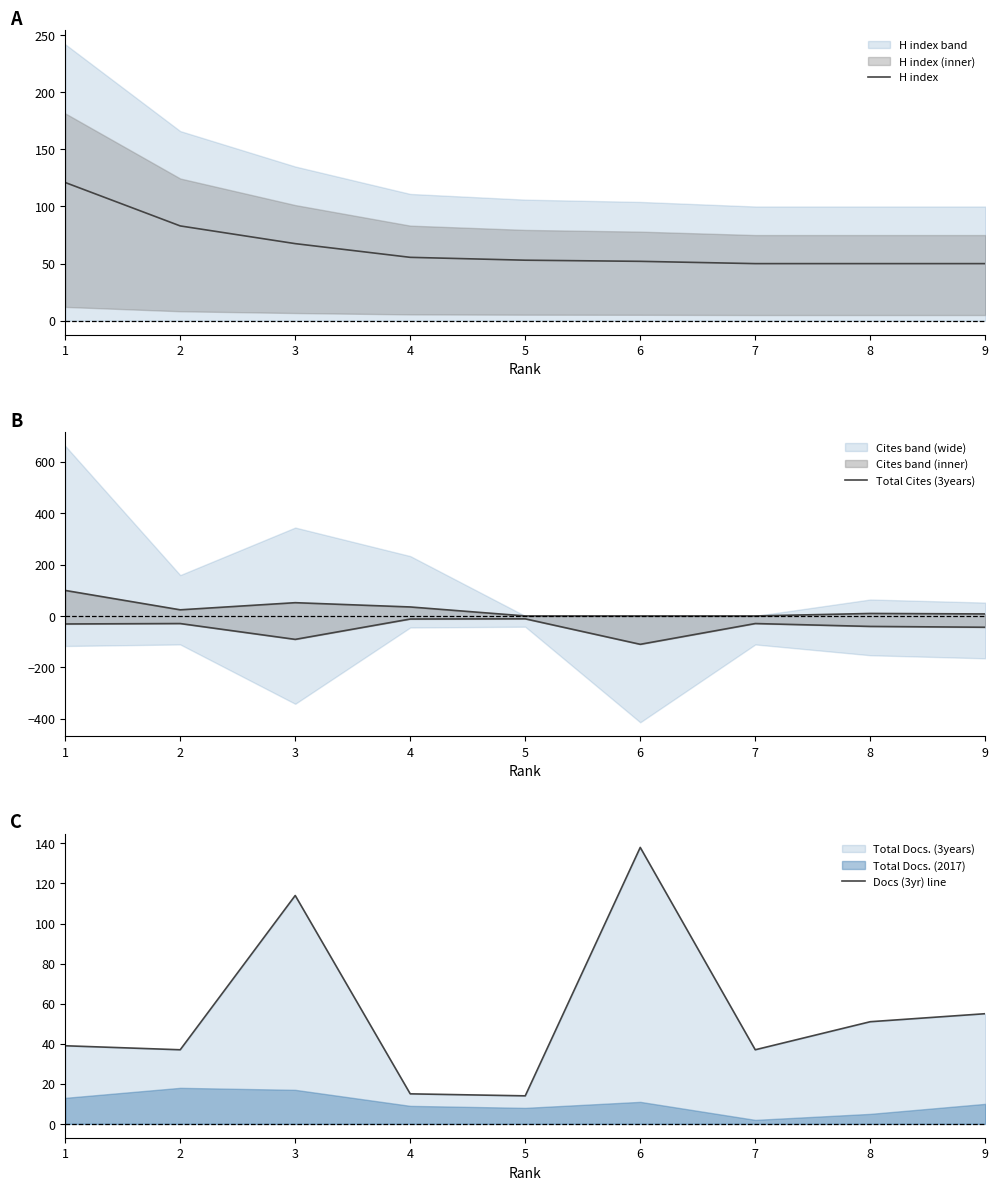

Count the number of categories in the chart.

9